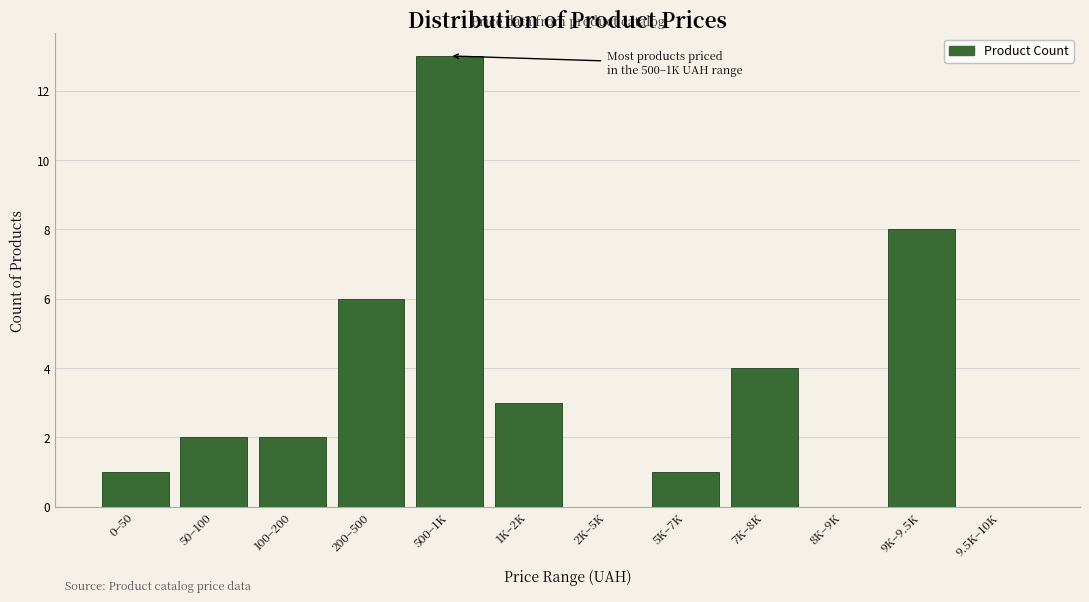

Reading left to right, list all the values displayed in this chart.

0–50=1	50–100=2	100–200=2	200–500=6	500–1K=13	1K–2K=3	2K–5K=0	5K–7K=1	7K–8K=4	8K–9K=0	9K–9.5K=8	9.5K–10K=0